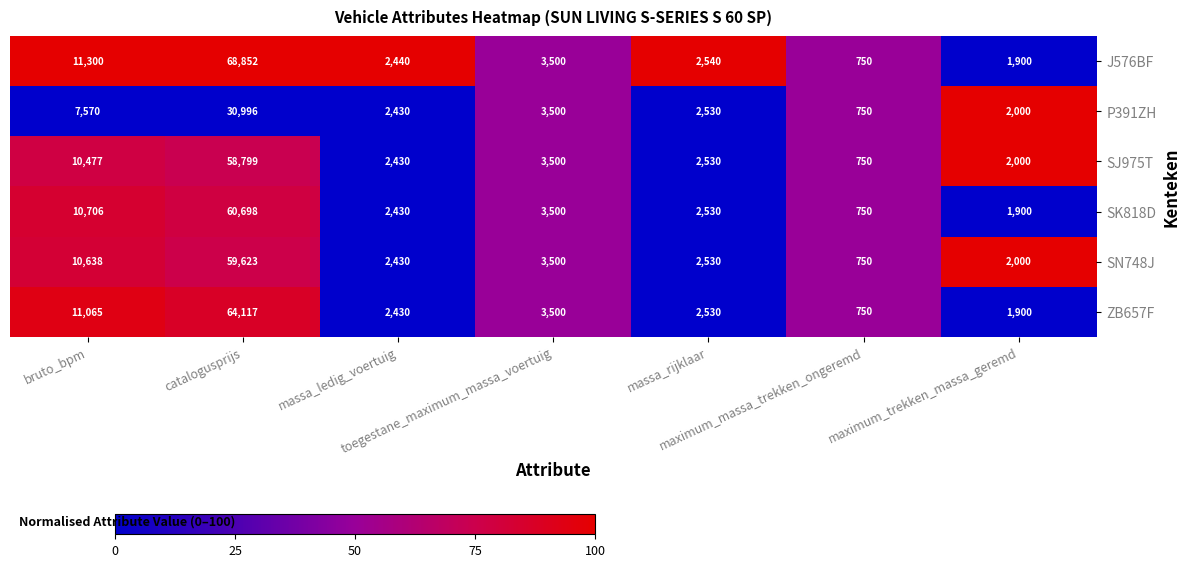

What is the difference between the maximum and second lowest values in the SN748J series?

57623